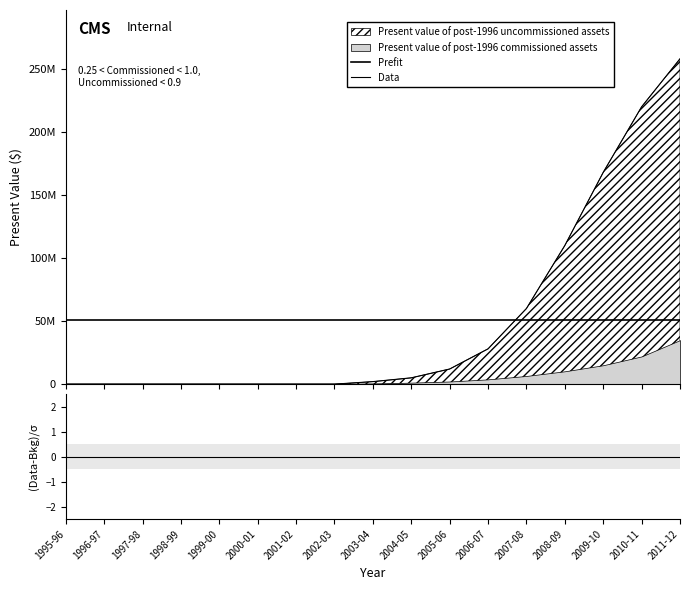

True or false: Prefit has a value of 90913635.6 at 1996-97.

False